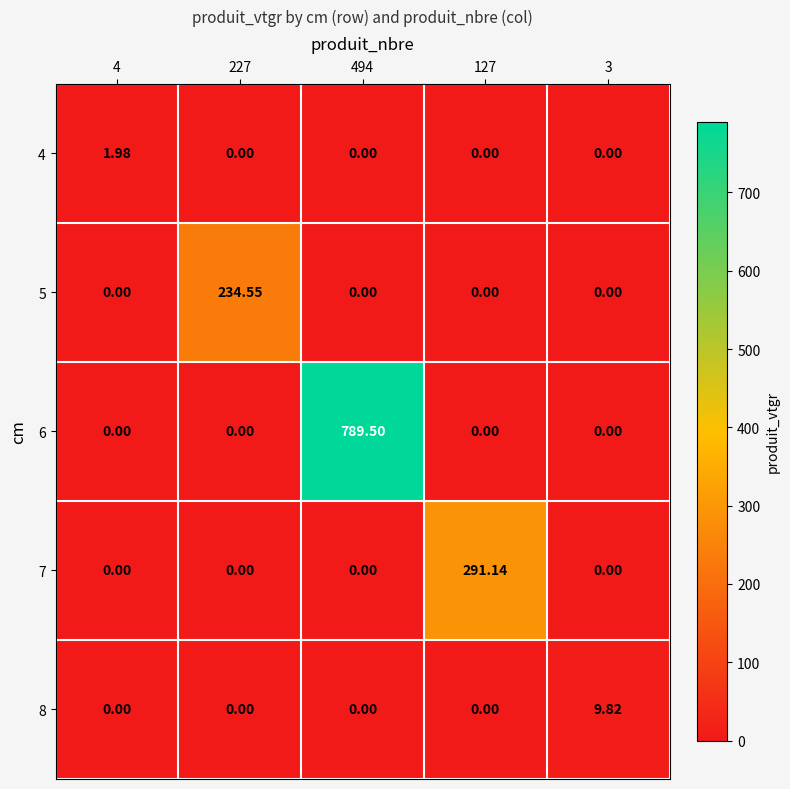

How many categories are shown in the chart?

5